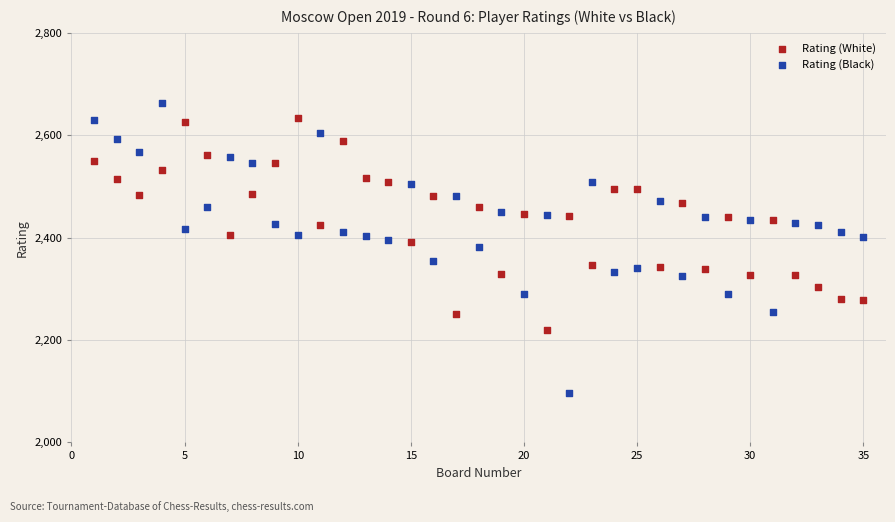

What is the X range (max minus min) for the scatter plot?

34